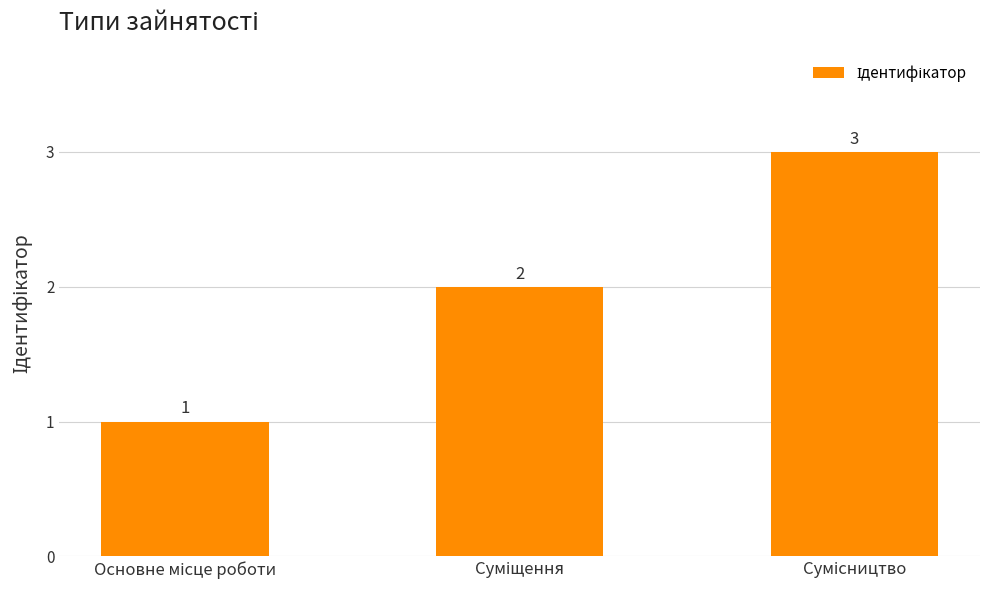

What is the value of the 1st bar from the left?

1